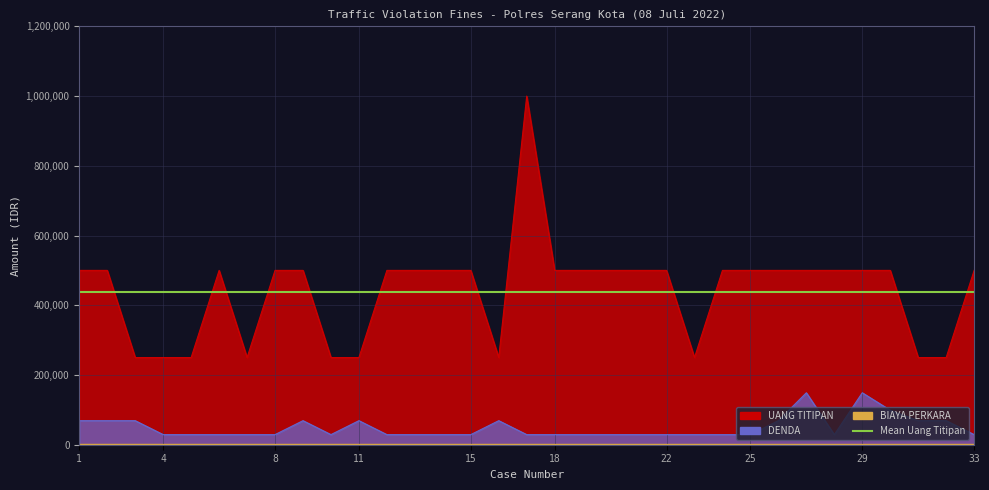

True or false: DENDA and UANG TITIPAN intersect in this chart.

False